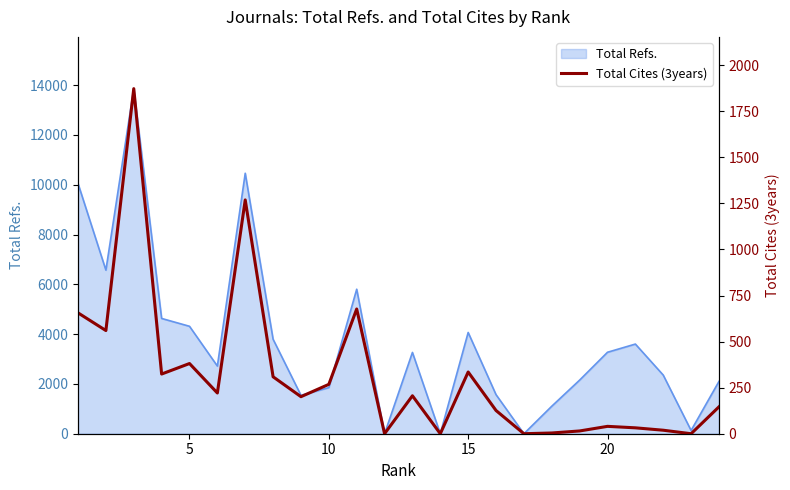

The value of Total Refs. at 10 is 2940. True or false?

False